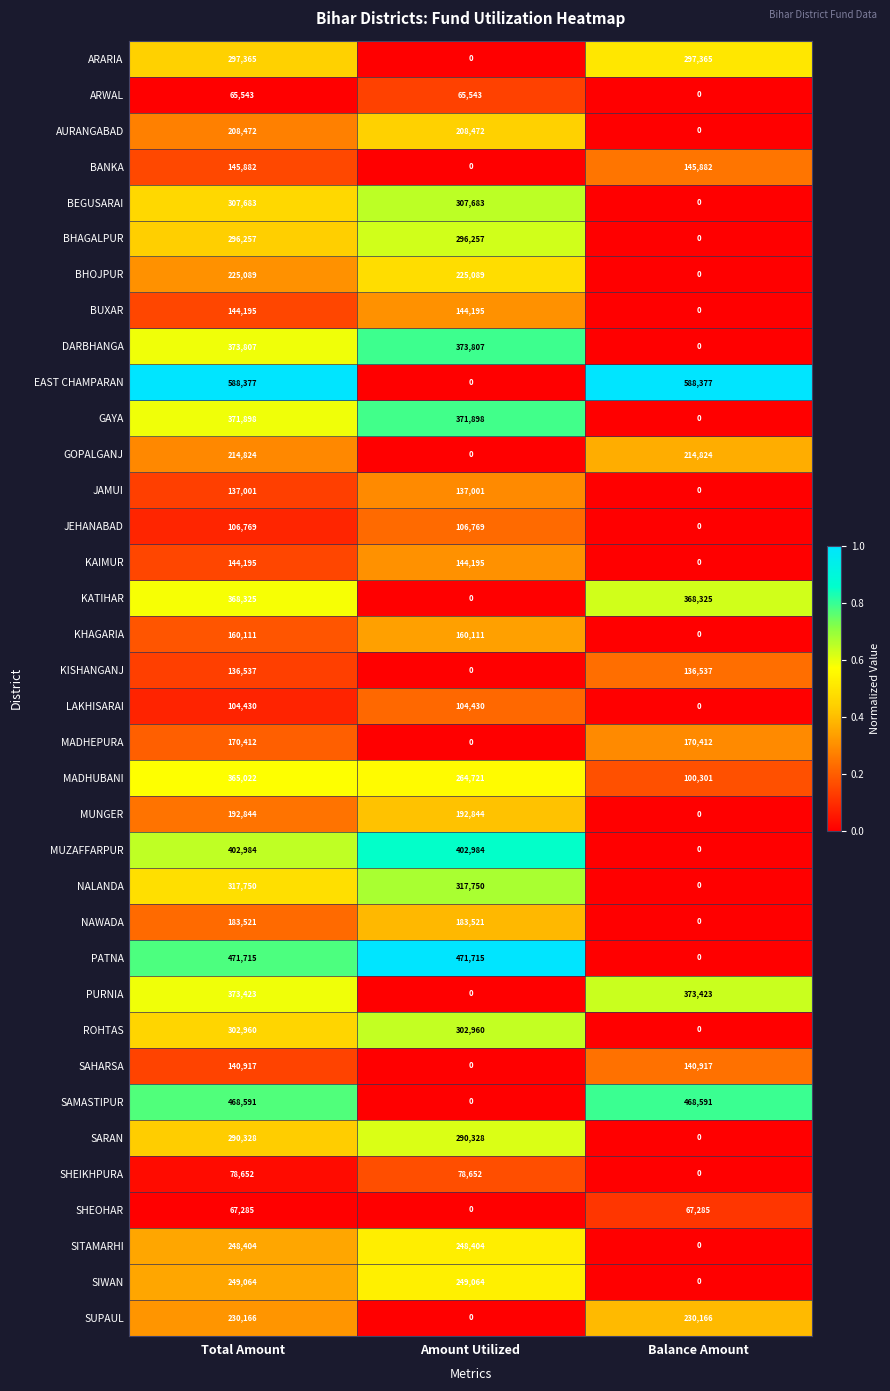

The value of KHAGARIA at Balance Amount is -51450. True or false?

False